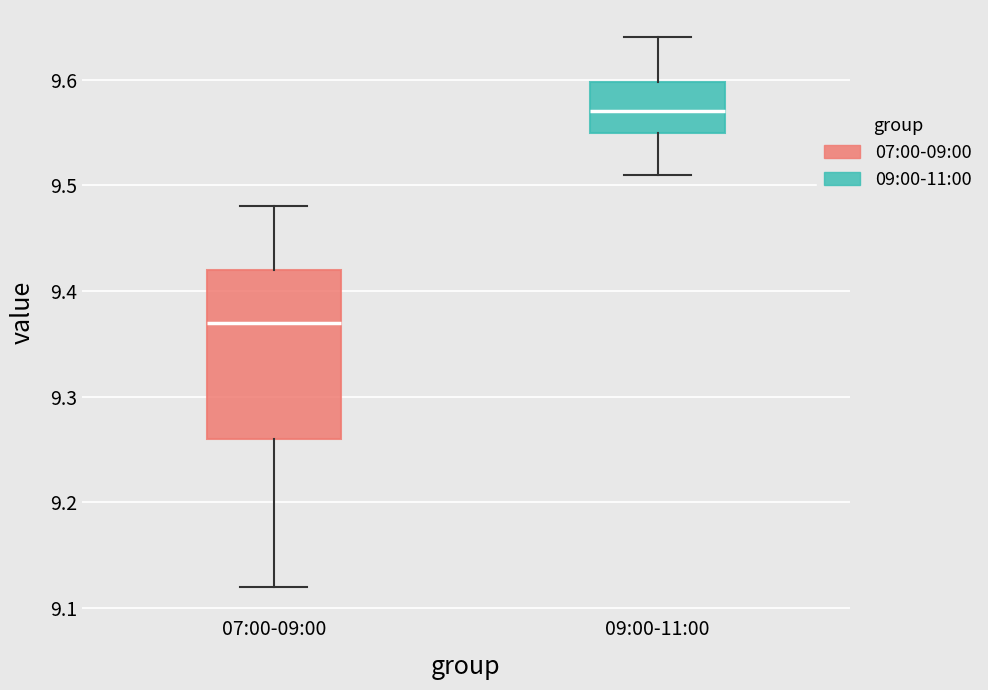

Reading left to right, transcribe this box plot: for each box, give where its median line is, the range the box spans, and where its two whiskers end, as read against the y-axis. The values are not printed on the chart, so give them approximately, as read against the axis.

07:00-09:00: median 9.37, box 9.26 to 9.42, whiskers 9.12 to 9.48
09:00-11:00: median 9.57, box 9.55 to 9.60, whiskers 9.51 to 9.64